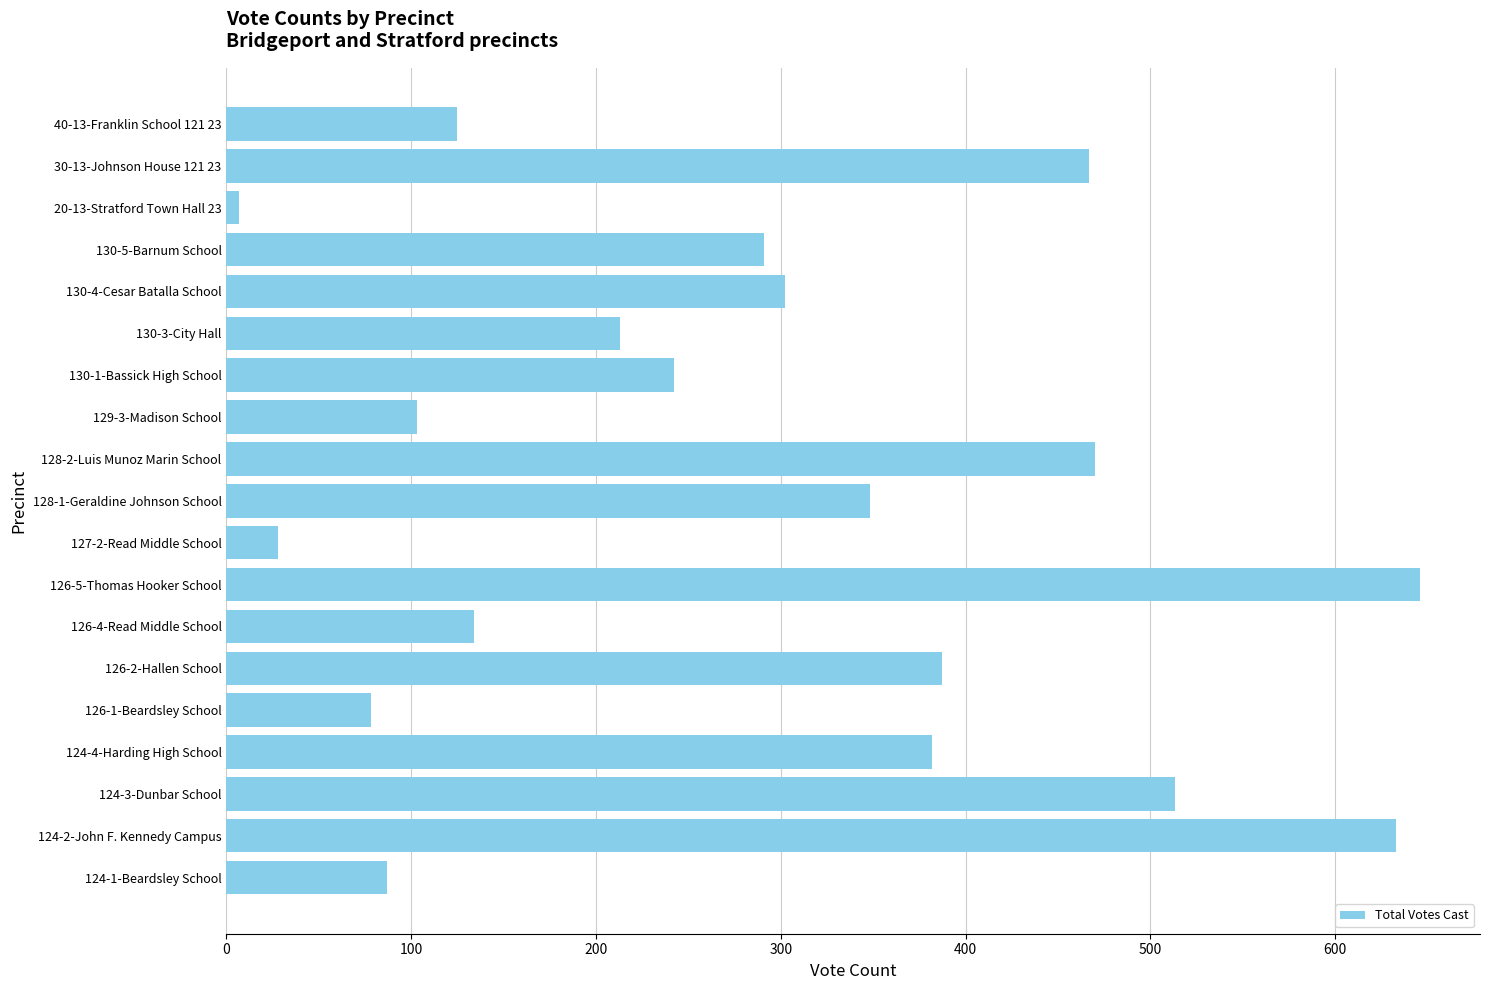

Reading bottom to top, list all the values displayed in this chart.

87	633	513	382	78	387	134	646	28	348	470	103	242	213	302	291	7	467	125